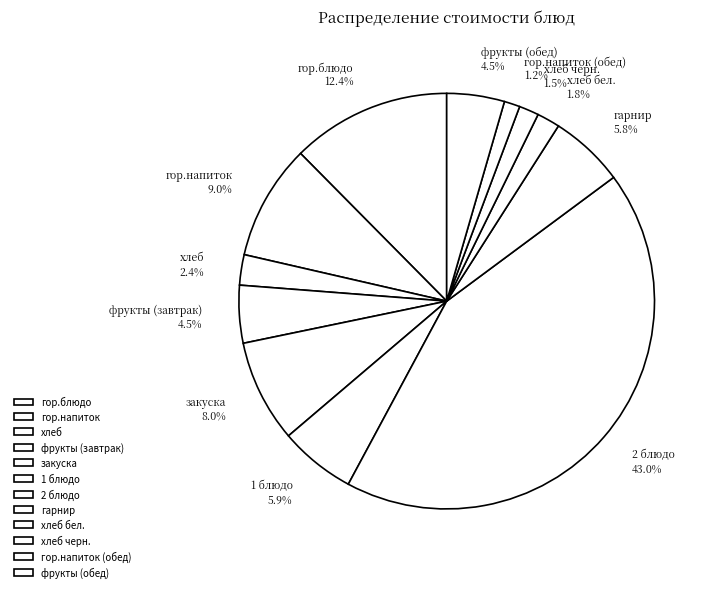

What portion of the pie excludes хлеб черн.?

98.5%